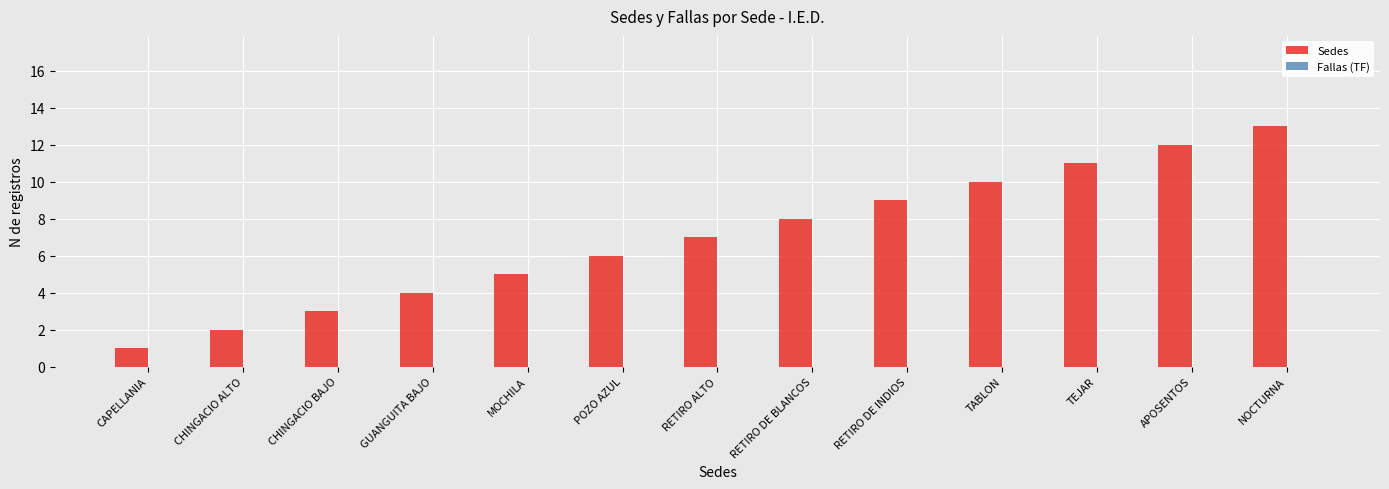

Is it true that the value at RETIRO DE INDIOS is 9?

True